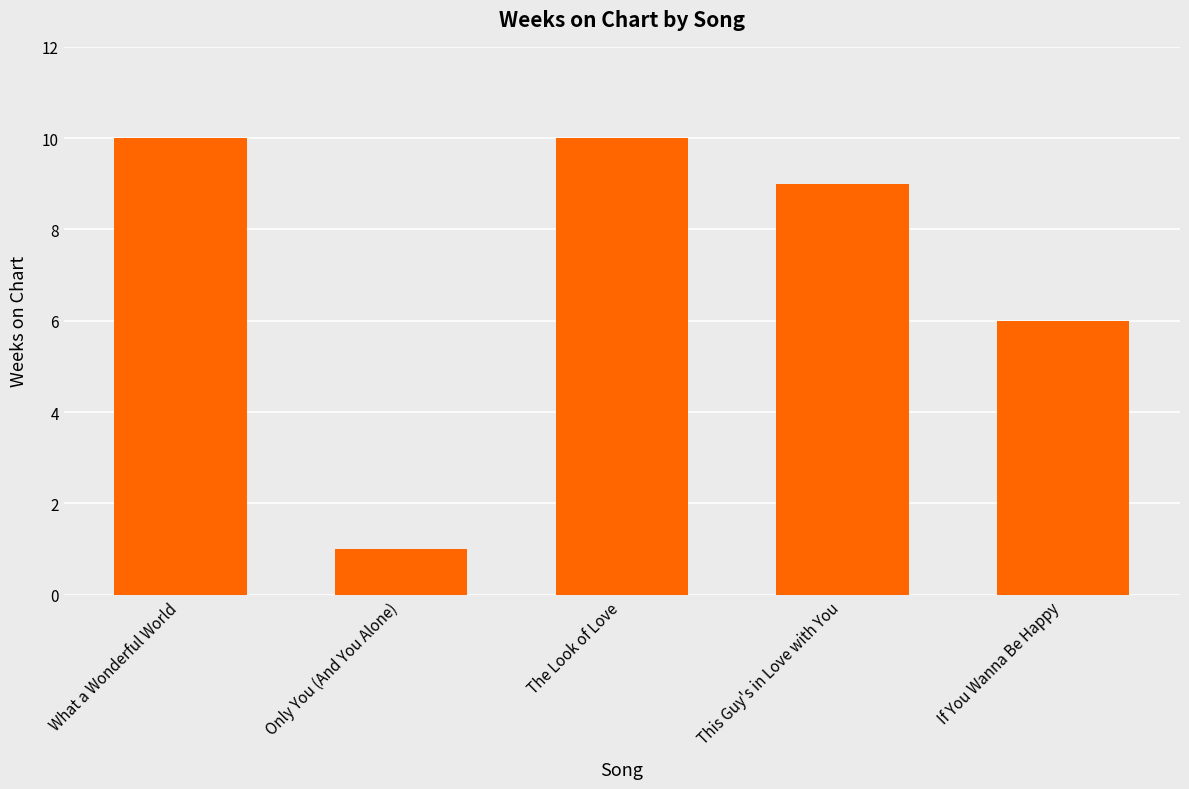

The value at The Look of Love is 5. True or false?

False